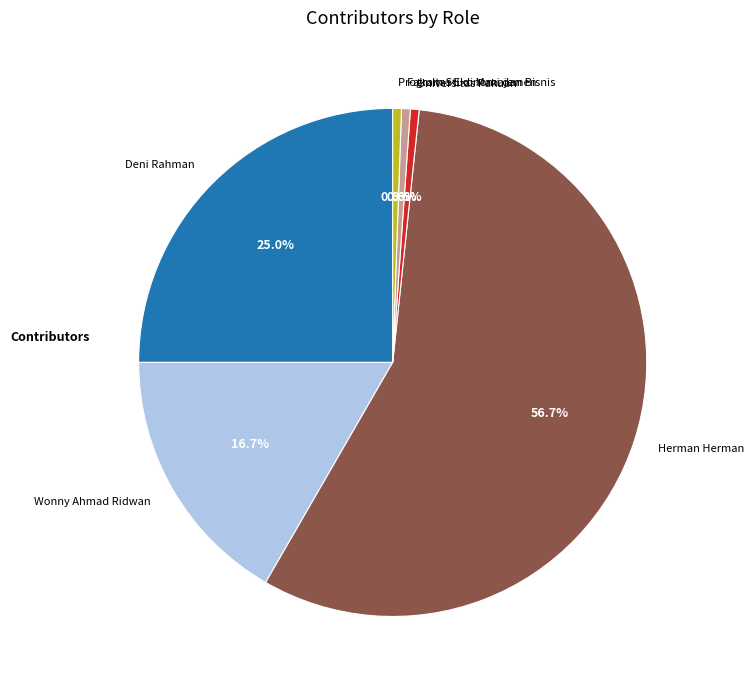

Which category has the biggest portion of the pie?

Herman Herman